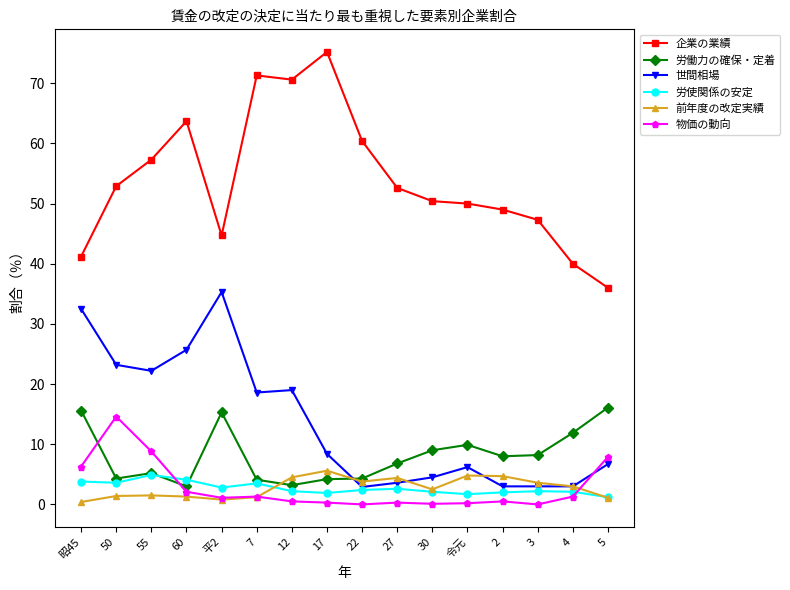

How many lines are shown in the chart?

6